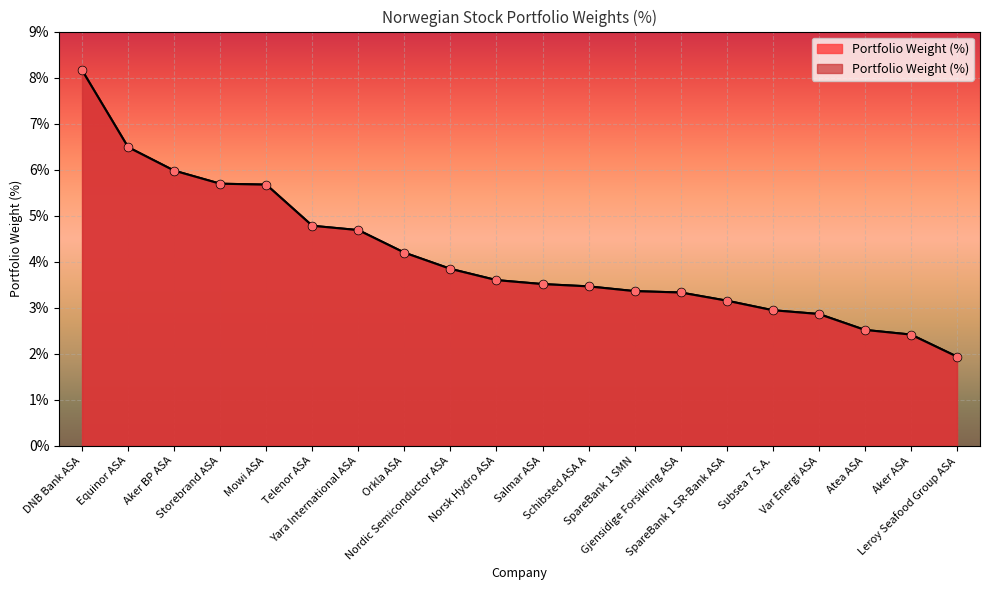

What is the ratio of the value at Salmar ASA to the value at Mowi ASA?

0.6